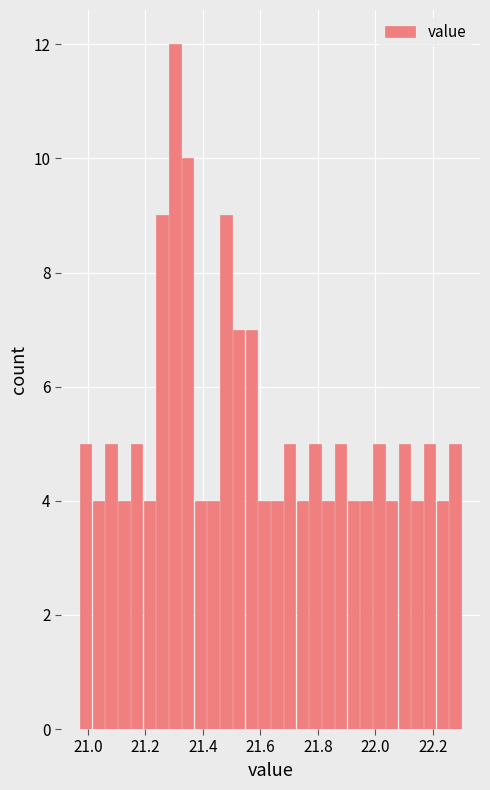

Read against the x-axis, roughly where is the centre of the tallest bar?

21.30